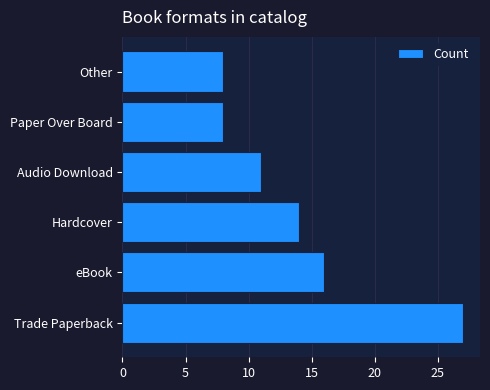

What is the sum of all values?

84